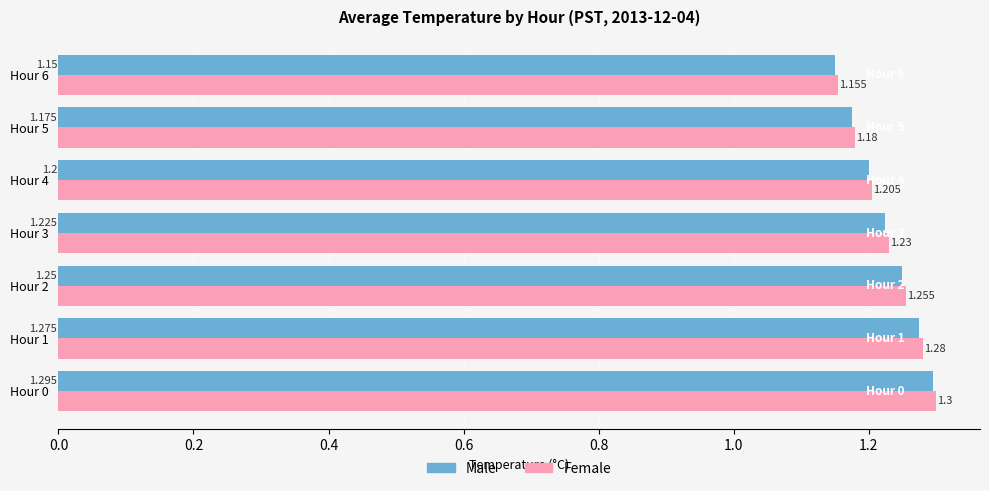

Is the value of Male at Hour 5 greater than the value of Female at Hour 2?

No